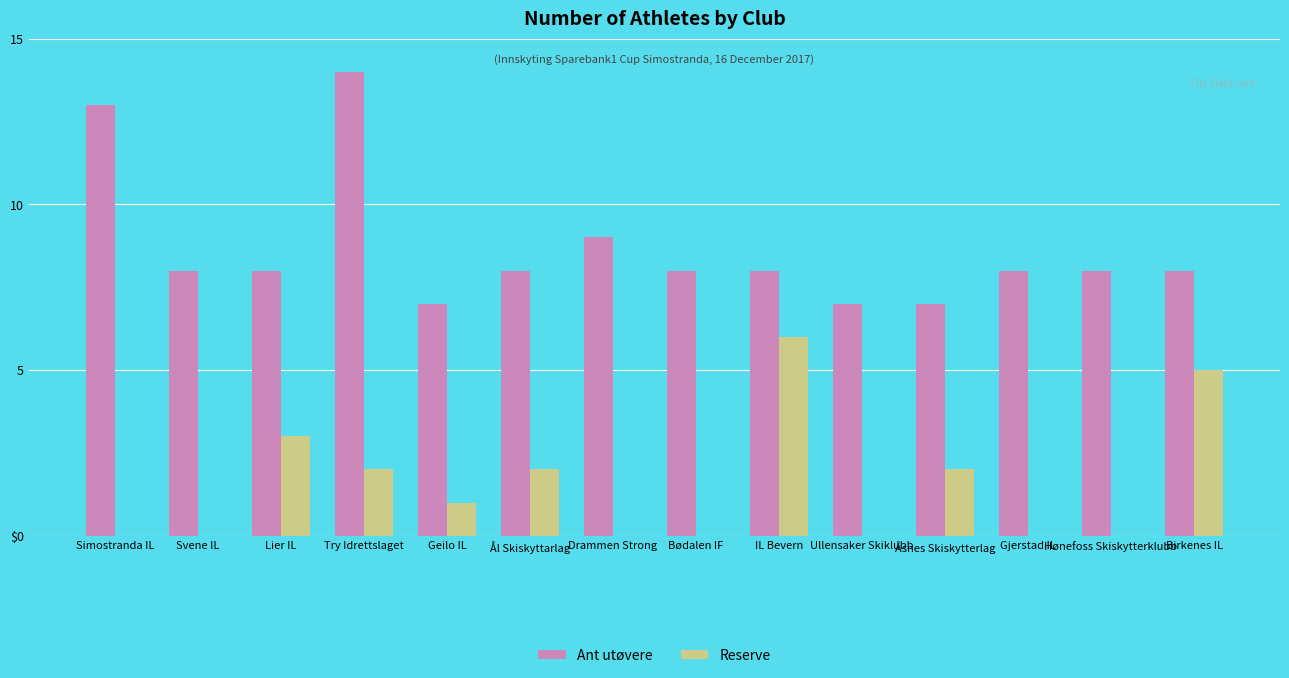

Count the Ant utøvere values in the range 8 to 9.

9